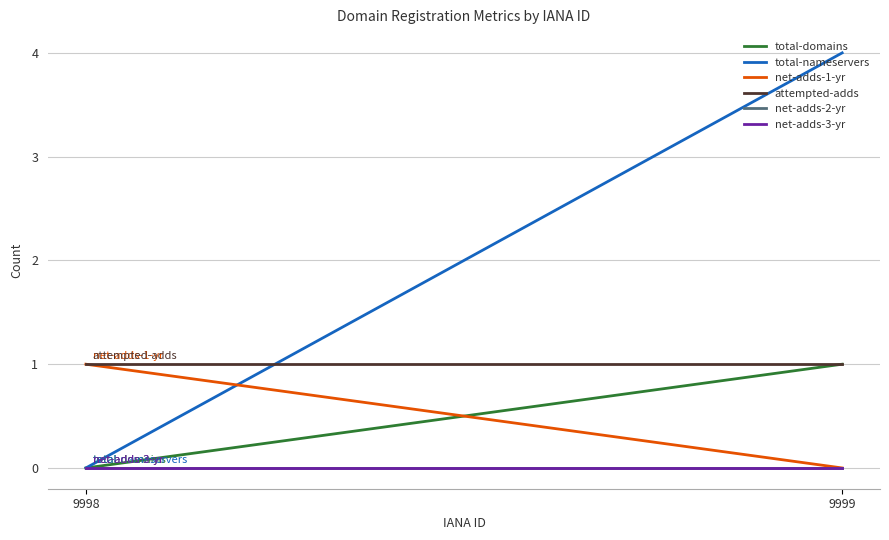

What is the total value across all series at 9999?

6